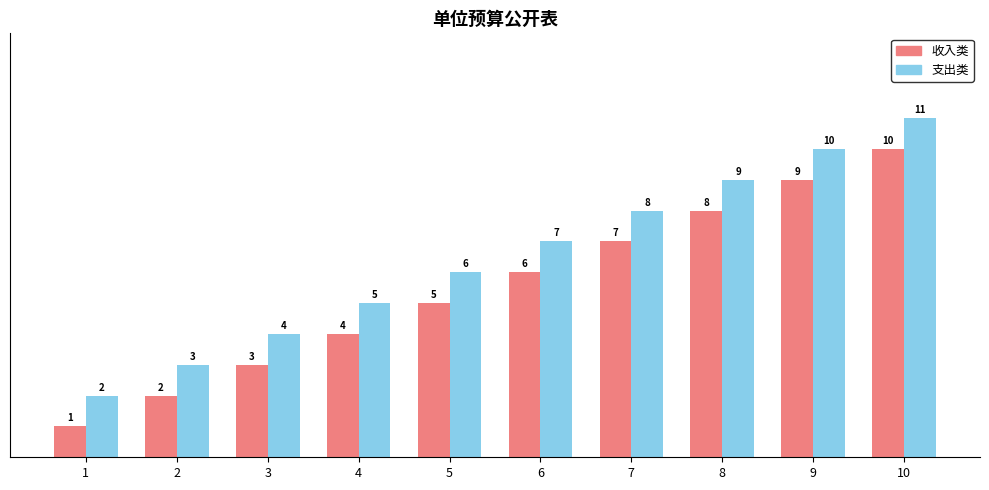

At which label does 支出类 reach its peak?

10